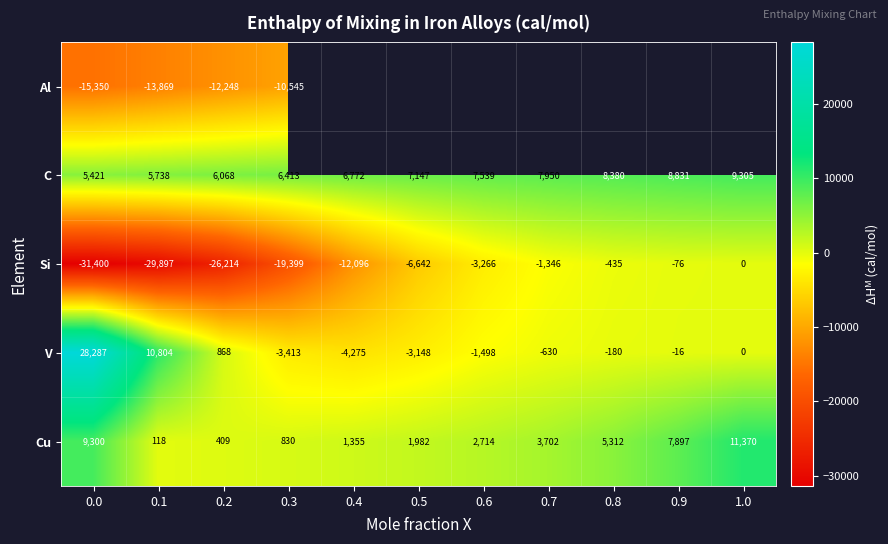

Is it true that C equals 3794.5 at 0.0?

False